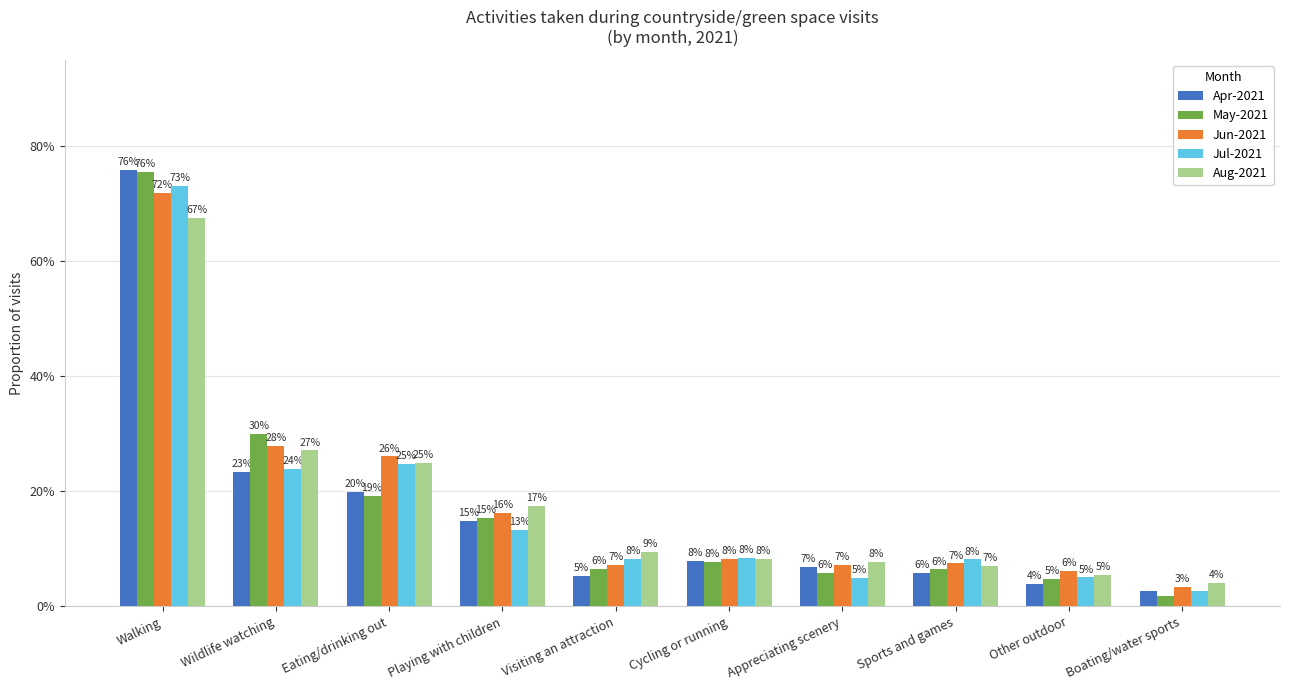

Rank the series by their maximum value, from highest to lowest.

Apr-2021, May-2021, Jul-2021, Jun-2021, Aug-2021